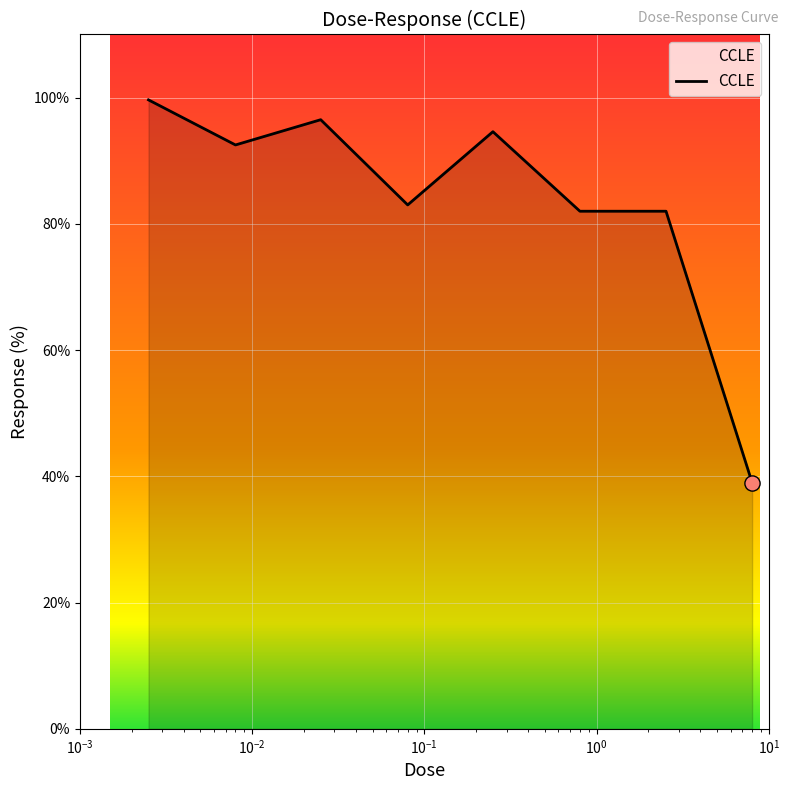

What is the minimum value shown in the chart?

39.0